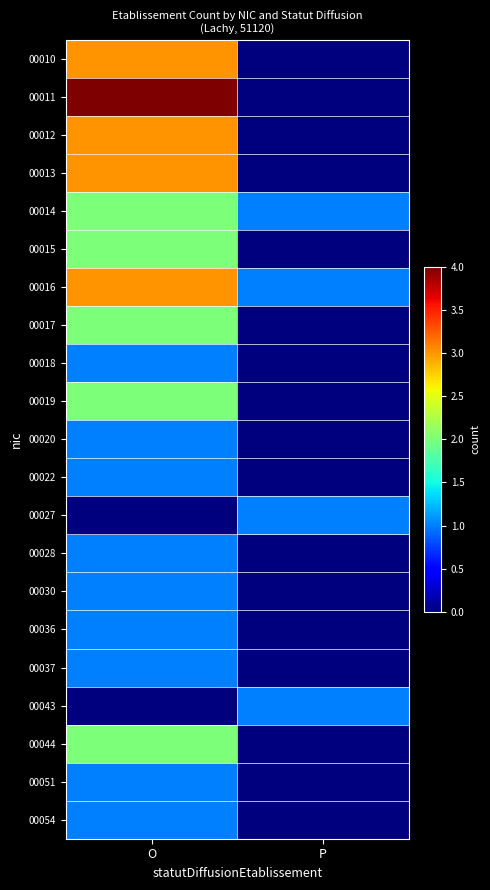

How many distinct data groups are displayed?

21